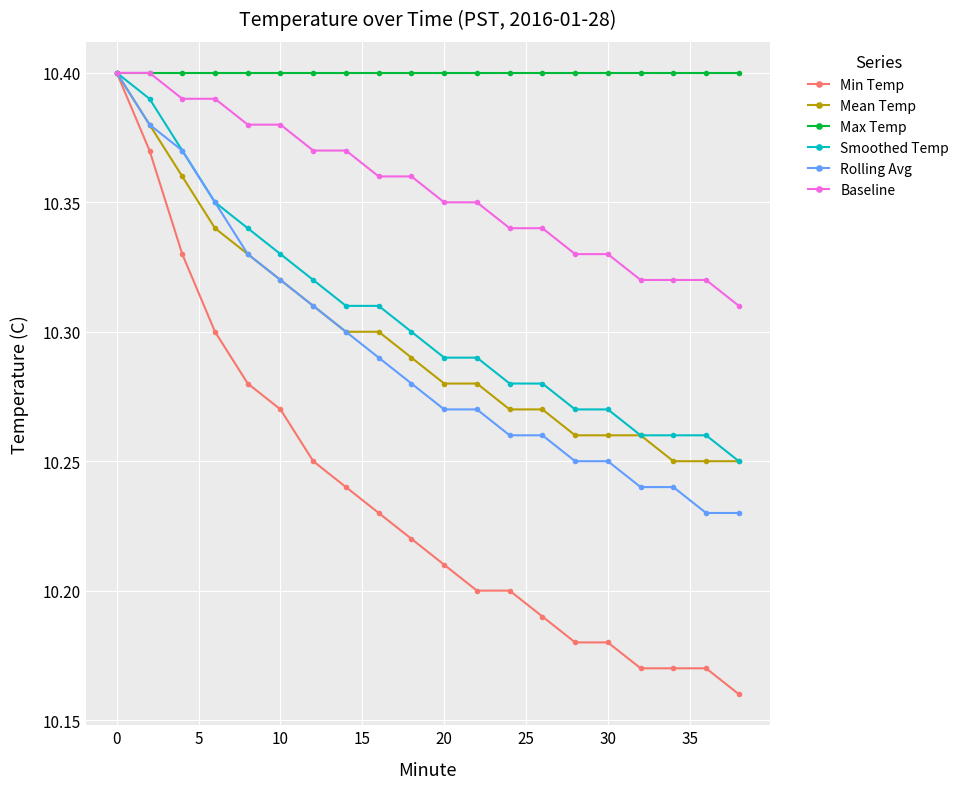

Which series has the largest range (max minus min)?

Min Temp